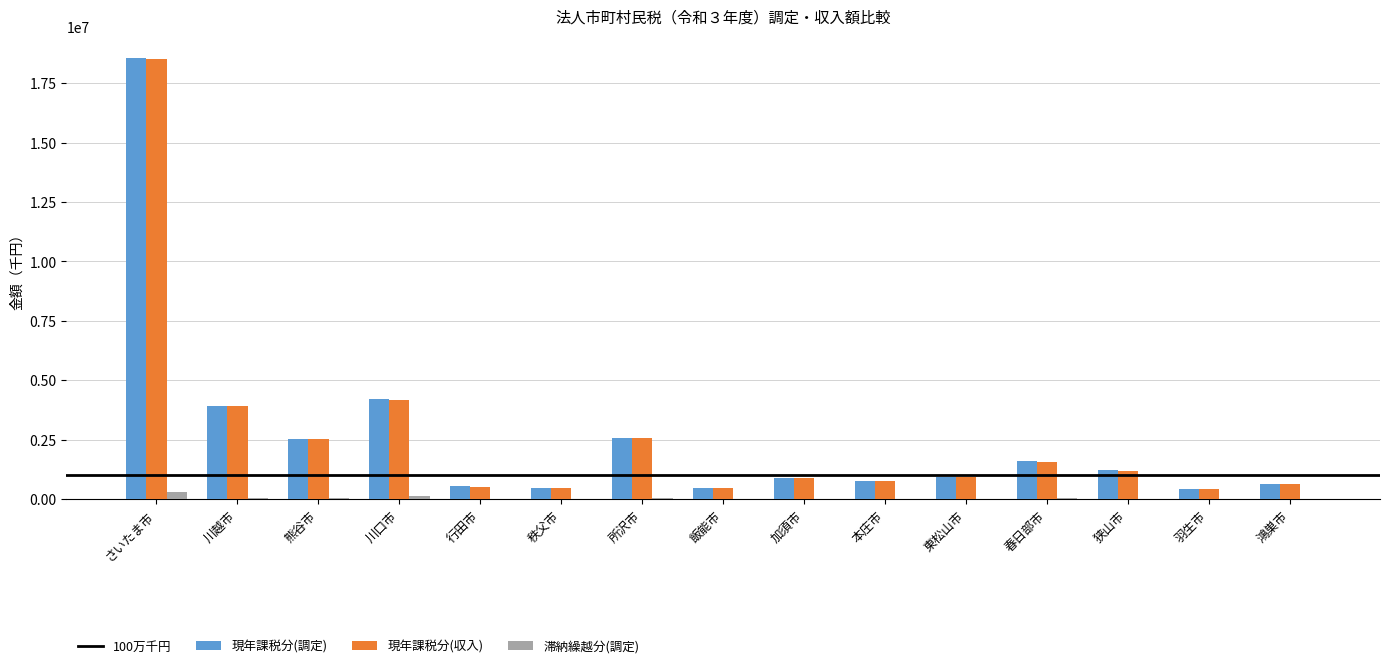

What is the greatest value displayed?

18545093